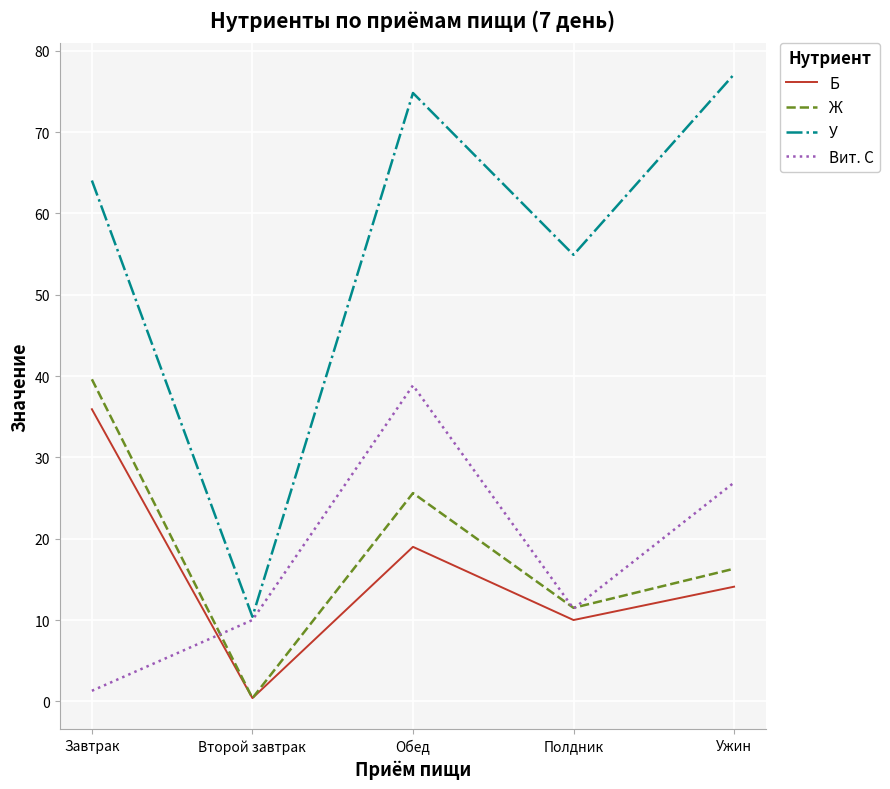

Reading left to right, transcribe all the data shown in this chart.

Б: Завтрак=35.9	Второй завтрак=0.4	Обед=19.0	Полдник=10.0	Ужин=14.1
Ж: Завтрак=39.6	Второй завтрак=0.4	Обед=25.6	Полдник=11.5	Ужин=16.3
У: Завтрак=64.0	Второй завтрак=10.4	Обед=74.8	Полдник=54.9	Ужин=77.1
Вит. С: Завтрак=1.3	Второй завтрак=10.0	Обед=38.9	Полдник=11.4	Ужин=26.9